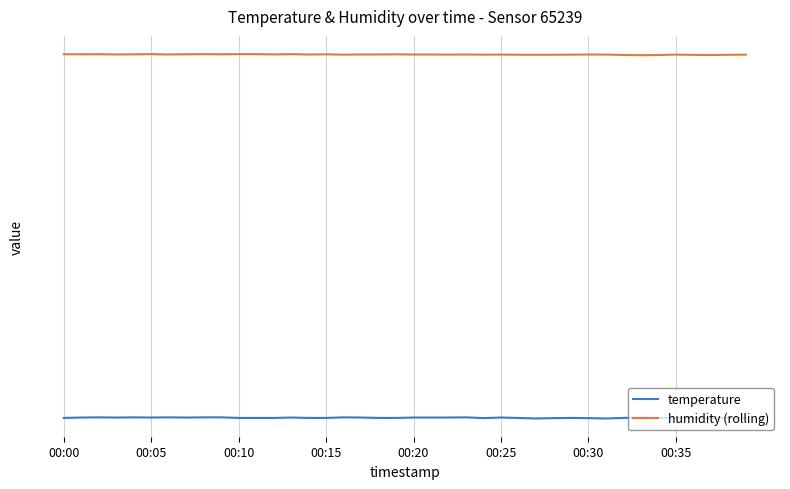

What position from the left is 00:25?

26